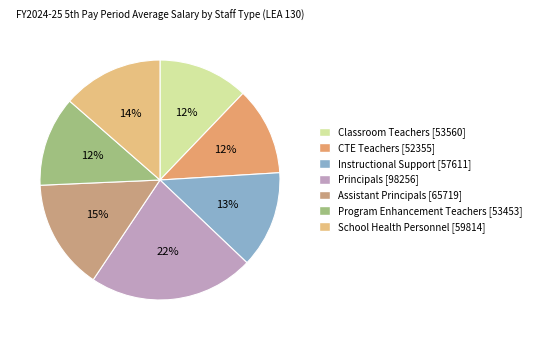

Which category has the biggest portion of the pie?

Principals